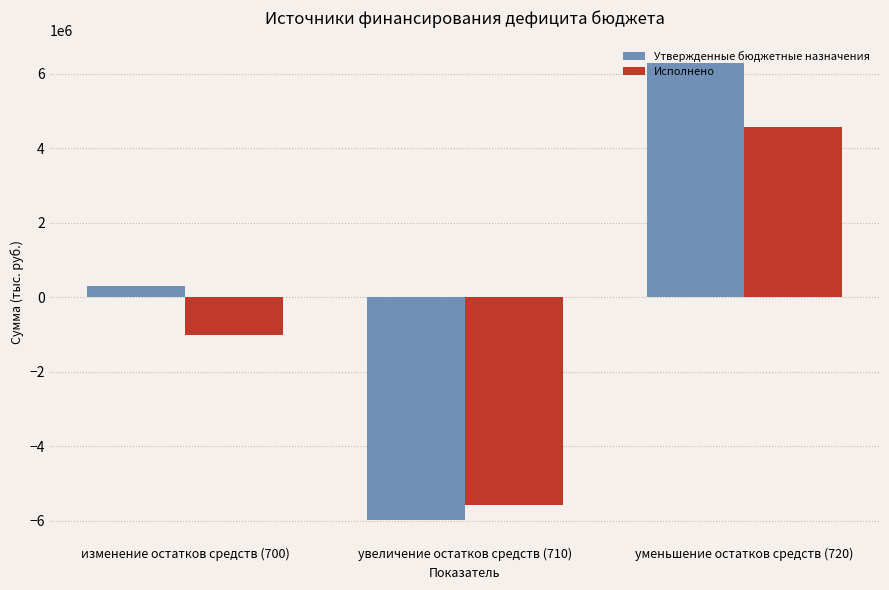

Between изменение остатков средств (700) and увеличение остатков средств (710), which series saw the biggest shift?

Утвержденные бюджетные назначения